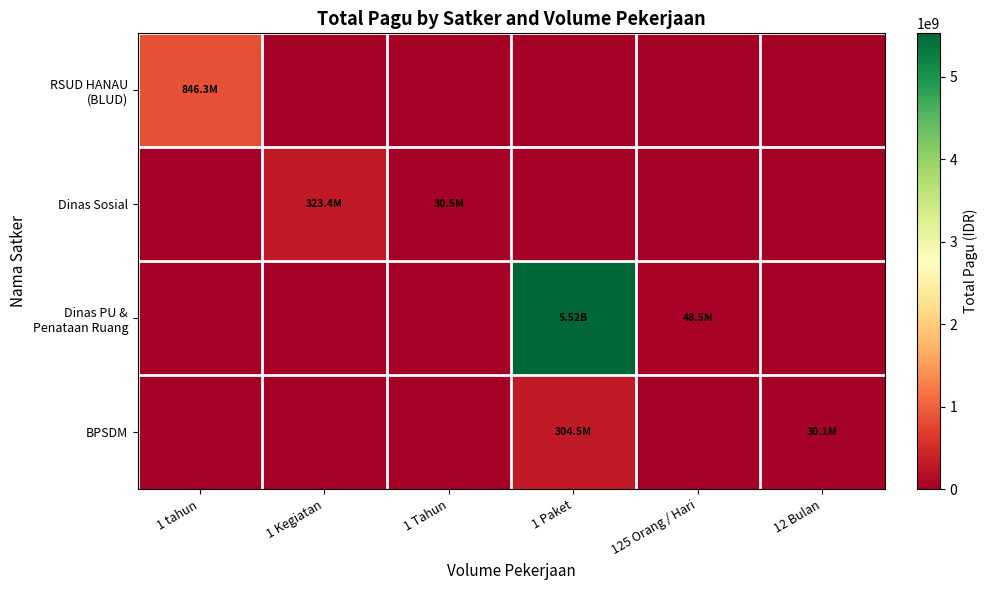

What is the spread (max minus min) of values at 1 Tahun?

30500000